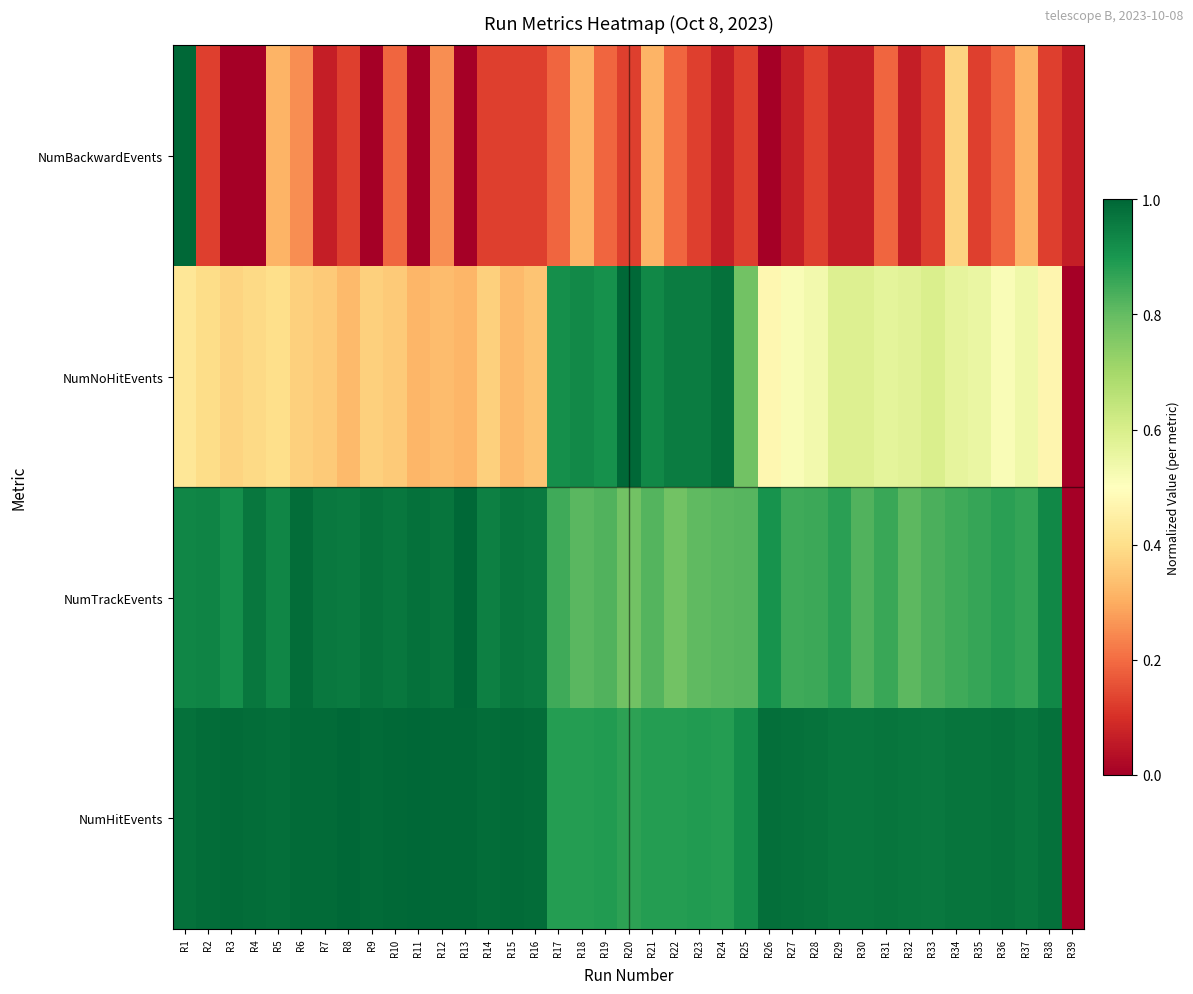

At how many categories does at least one series exceed 0?

39